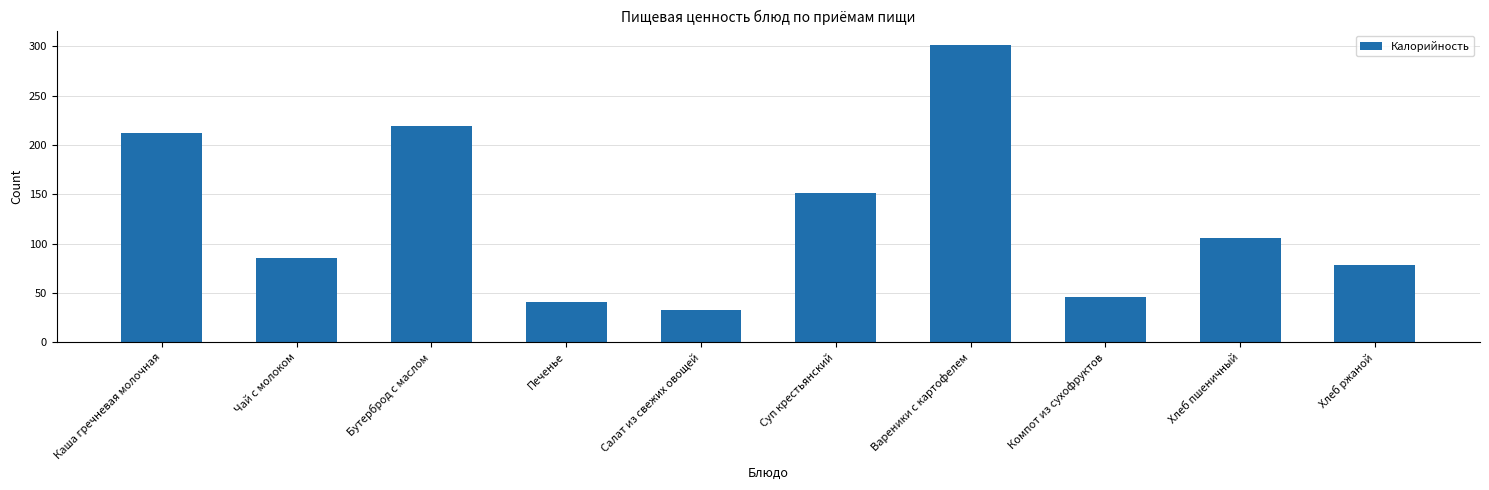

What is the ratio of the value at Компот из сухофруктов to the value at Хлеб пшеничный?

0.4